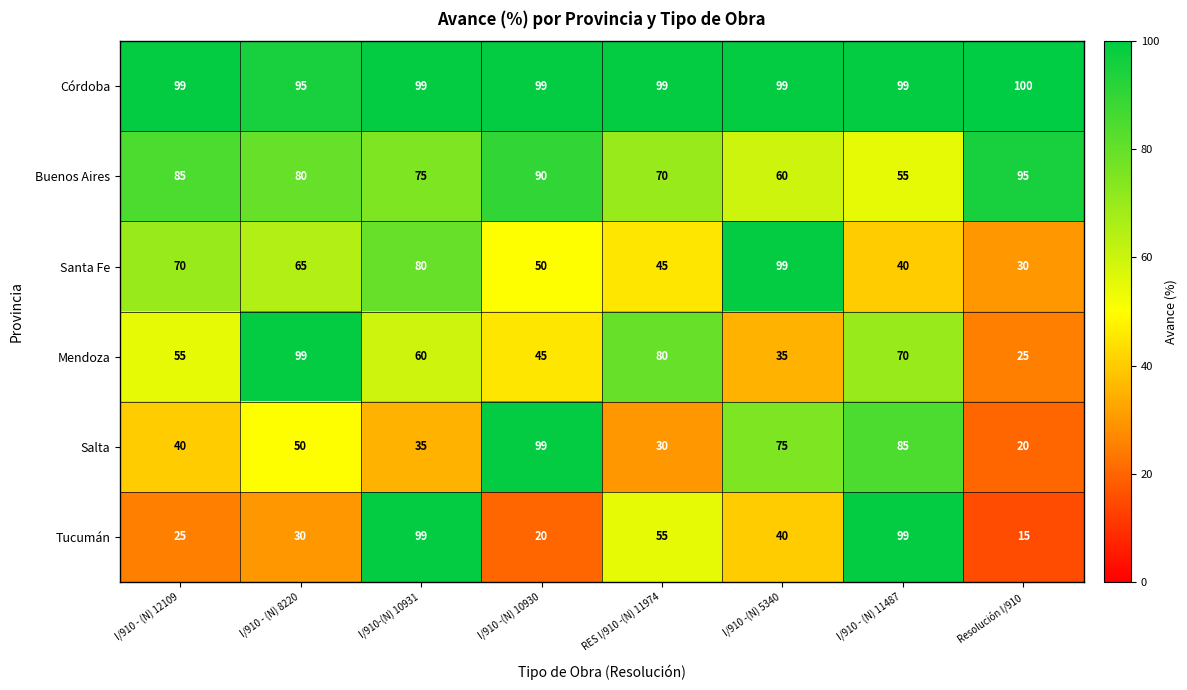

At how many categories does at least one series exceed 39?

8